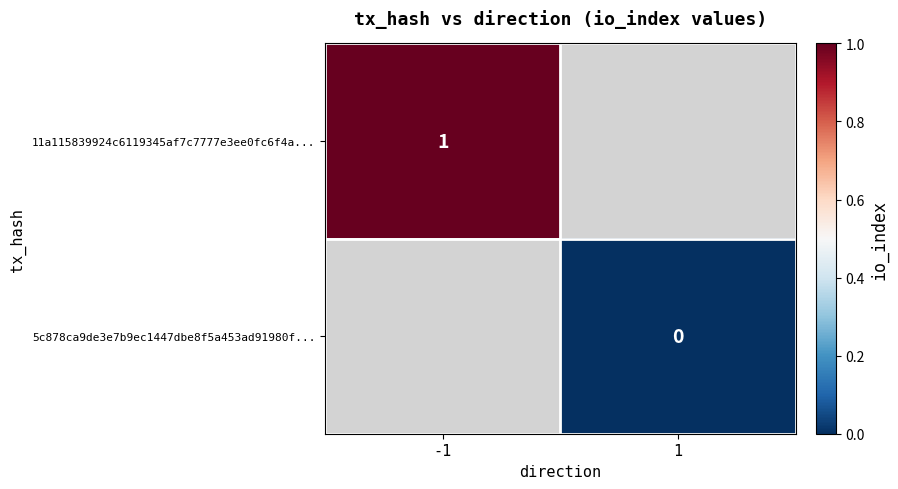

The 11a115839924c6119345af7c7777e3ee0fc6f4a... series shows 1 at -1. True or false?

True